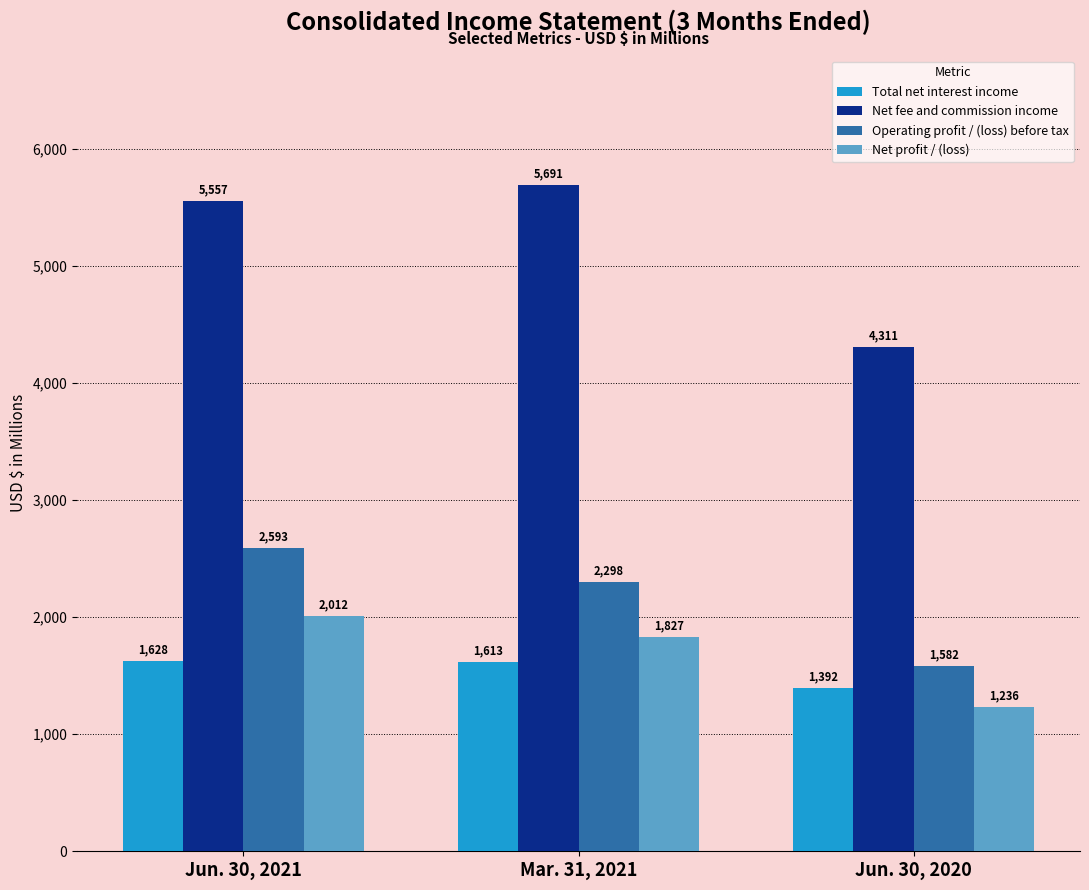

What is the label of the 3rd bar from the left?

Jun. 30, 2020